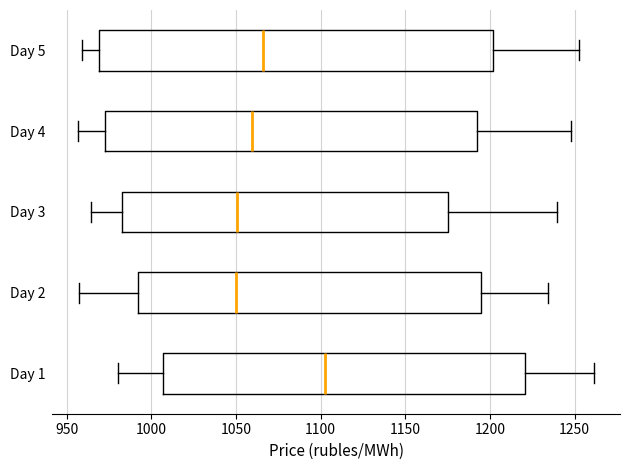

Reading bottom to top, transcribe this box plot: for each box, give where its median line is, the range the box spans, and where its two whiskers end, as read against the x-axis. The values are not printed on the chart, so give them approximately, as read against the axis.

Day 1: median 1105, box 1005 to 1220, whiskers 980 to 1260
Day 2: median 1050, box 990 to 1195, whiskers 955 to 1235
Day 3: median 1050, box 985 to 1175, whiskers 965 to 1240
Day 4: median 1060, box 970 to 1190, whiskers 955 to 1250
Day 5: median 1065, box 970 to 1200, whiskers 960 to 1255